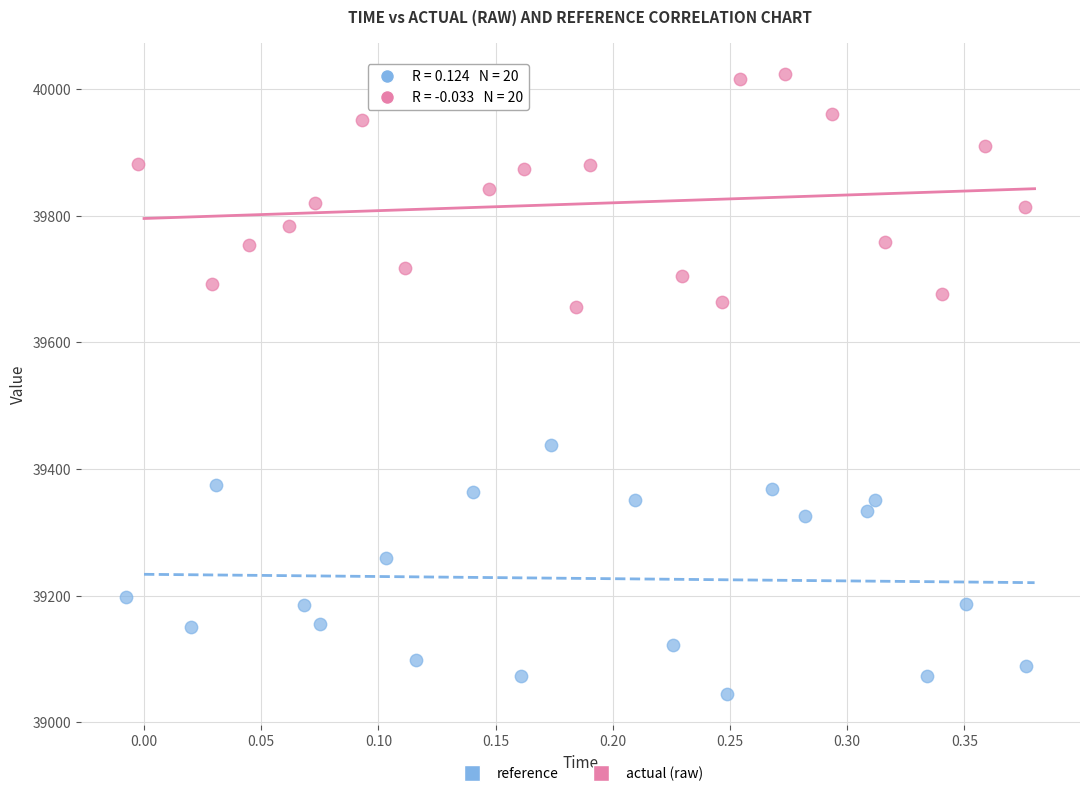

Which series reaches the minimum Y coordinate?

reference